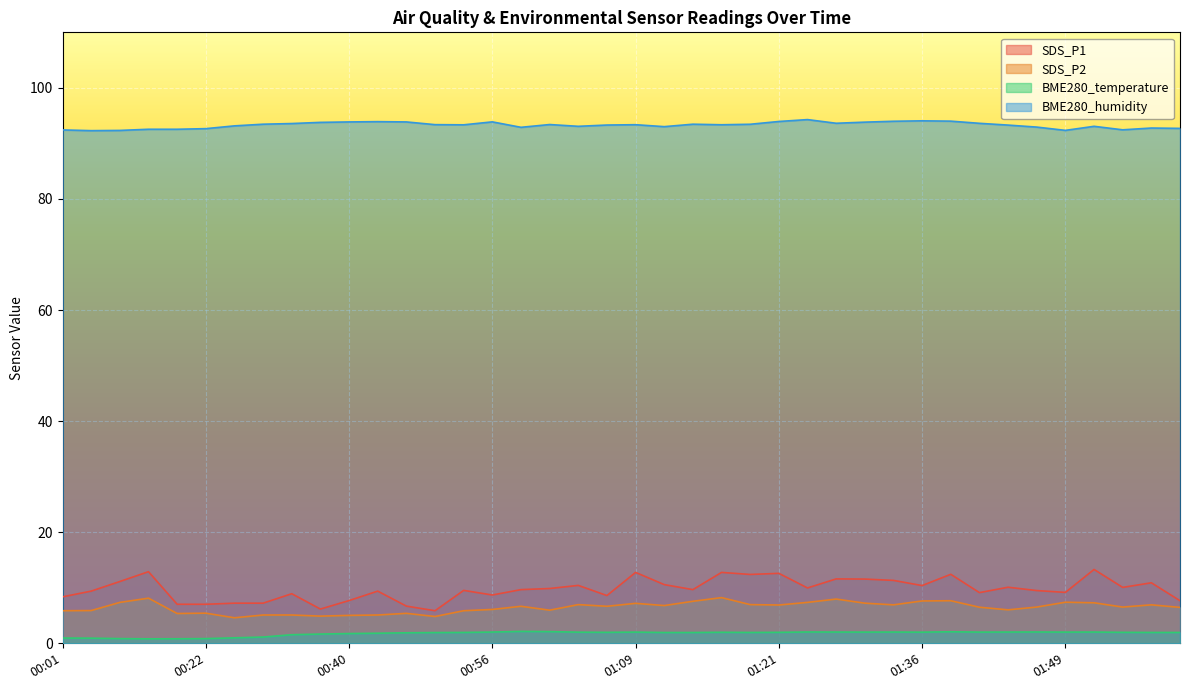

At which label does SDS_P2 reach its peak?

01:16